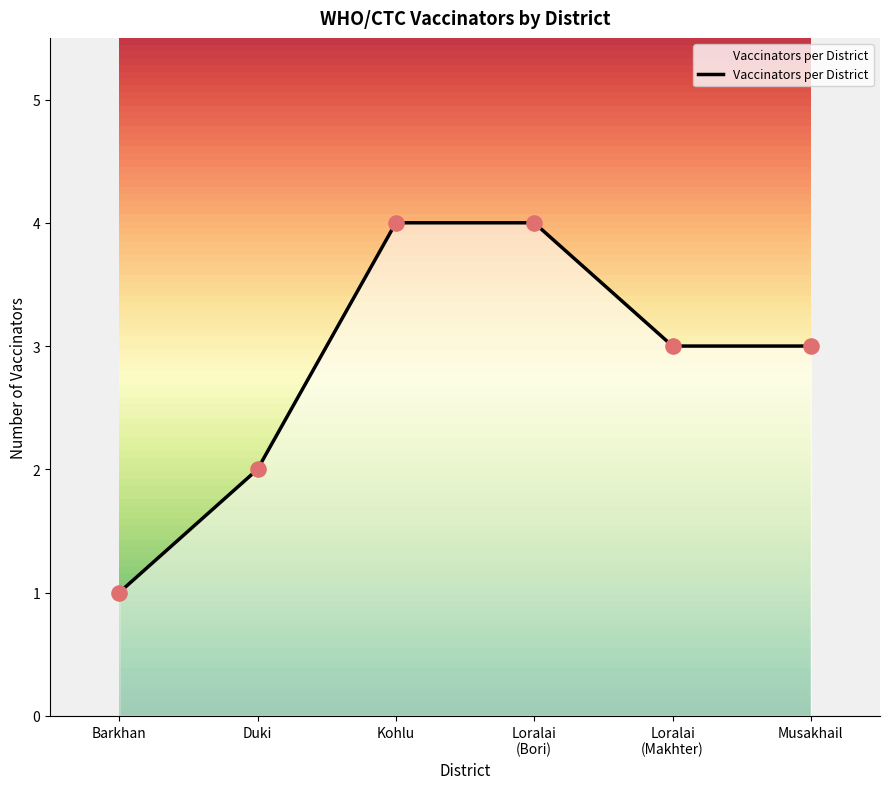

What is the minimum value for Vaccinators per District?

1.0